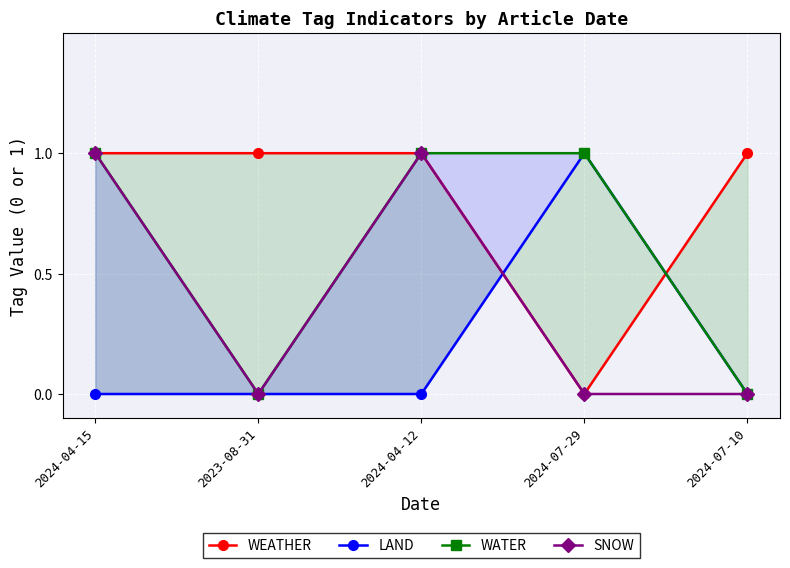

Reading right to left, transcribe all the data shown in this chart.

WEATHER: 1	0	1	1	1
LAND: 0	1	0	0	0
WATER: 0	1	1	0	1
SNOW: 0	0	1	0	1